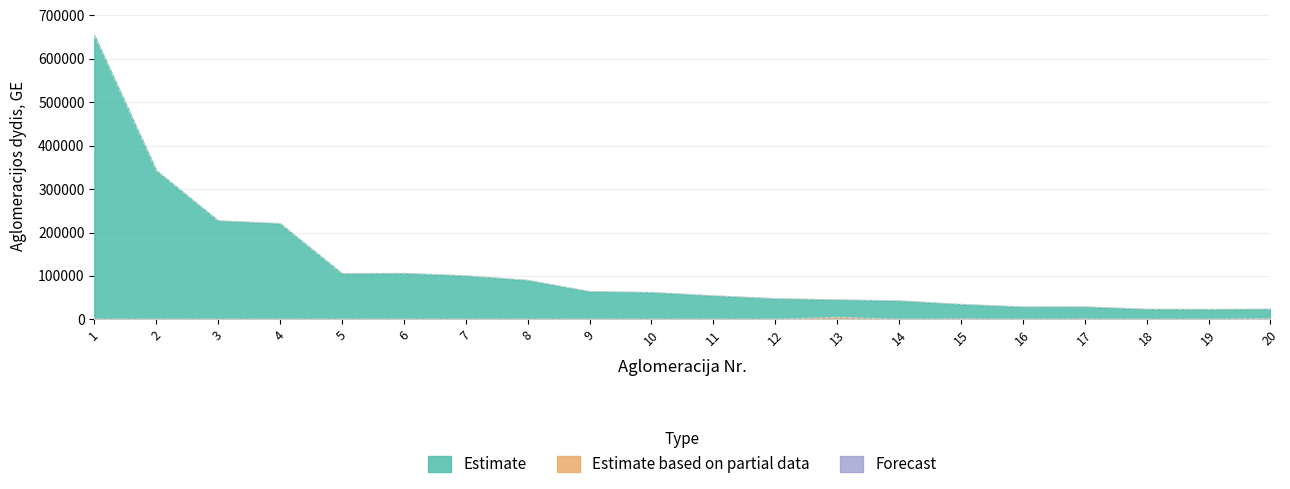

Does the chart display data point markers on the line(s)?

No